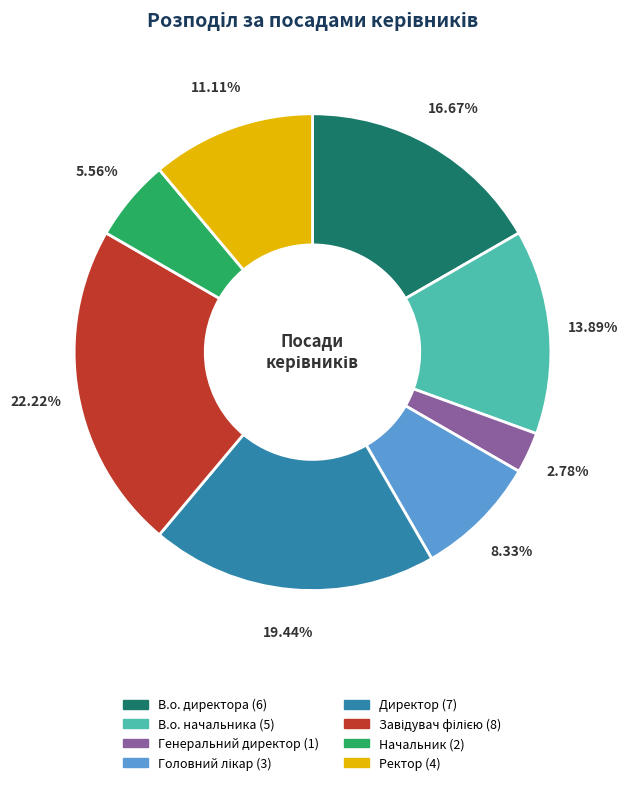

To the nearest percent, what portion does В.о. директора represent?

17%